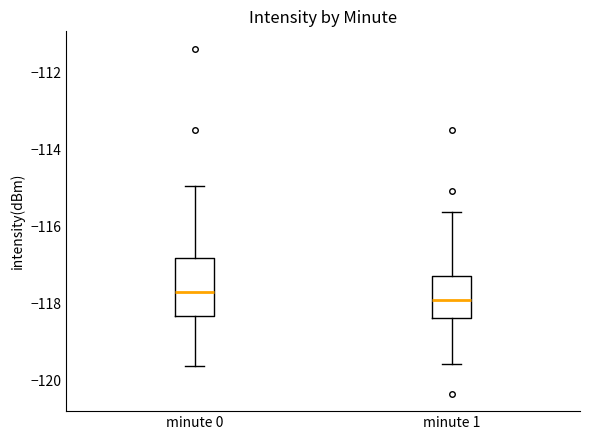

Reading left to right, read every box against the y-axis: the position of its median line, the range the box covers, and the ends of its whiskers. The values are not printed on the chart, so give them approximately, as read against the axis.

minute 0: median -117.8, box -118.4 to -116.8, whiskers -119.6 to -115.0
minute 1: median -118.0, box -118.4 to -117.2, whiskers -119.6 to -115.6